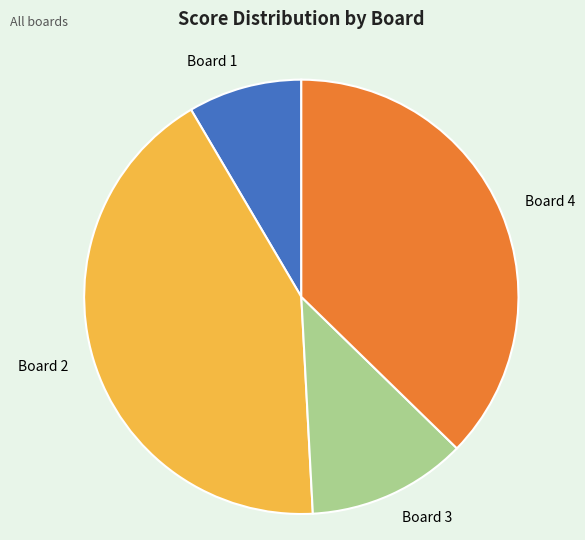

True or false: Board 4 accounts for 37% of the total.

True